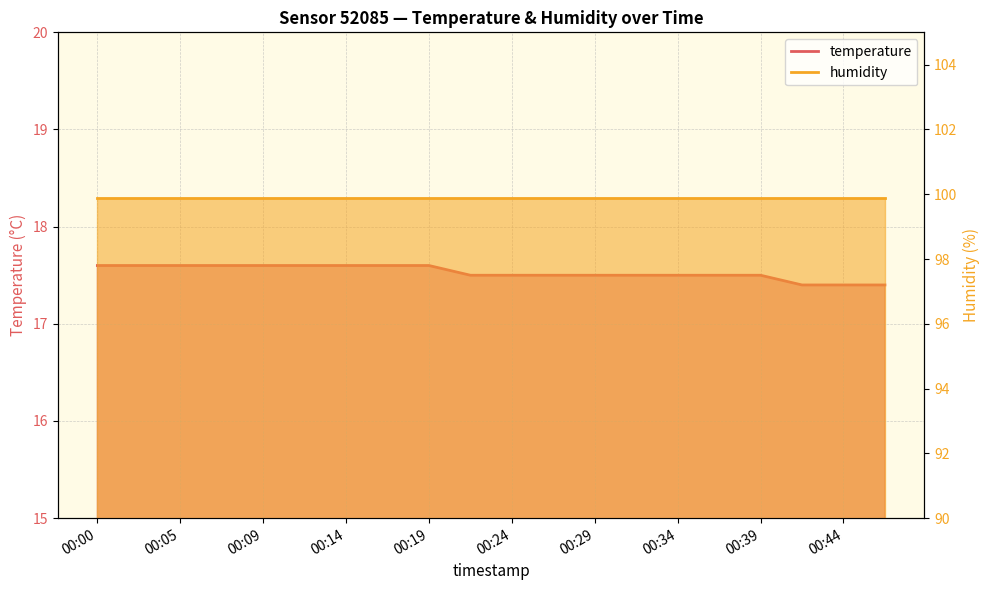

At which label is the value closest to 17?

00:41